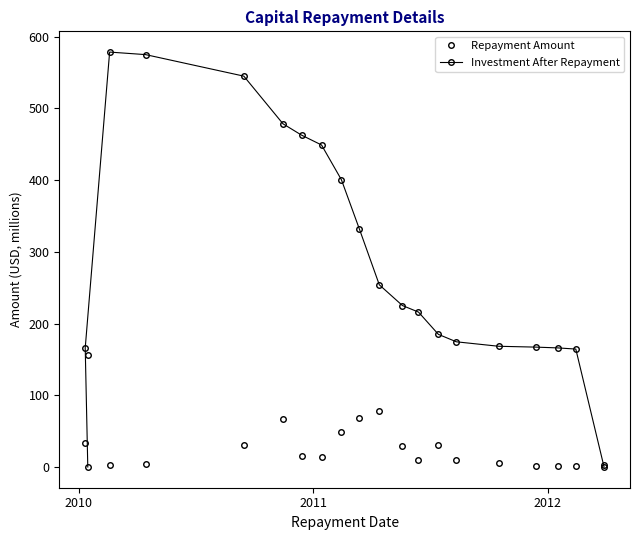

Which series has the largest range (max minus min)?

Investment After Repayment